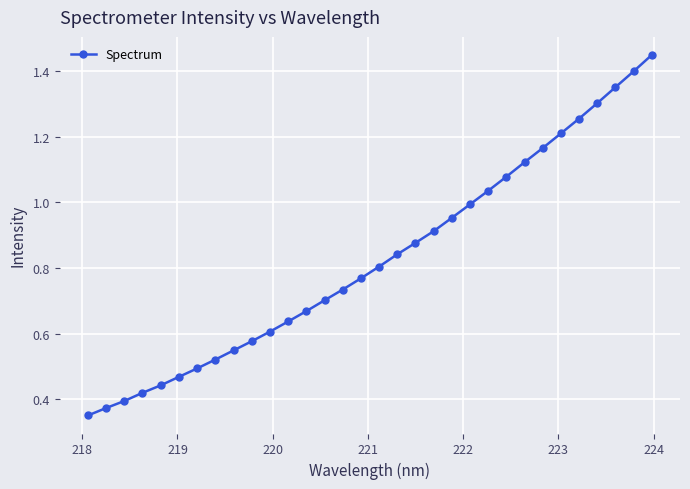

True or false: the data has more than 2 interior local peaks.

False